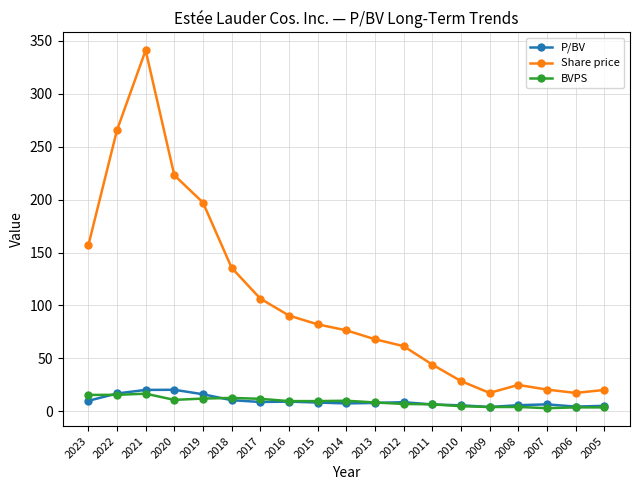

How many interior local peaks does the Share price series have?

2